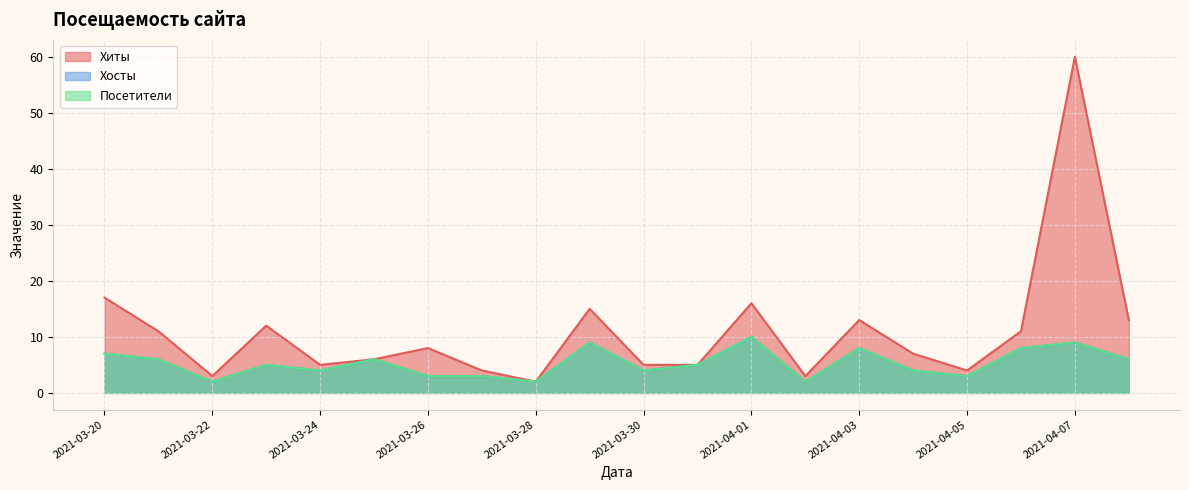

Reading right to left, what are all the values shown in this chart?

Хиты: 2021-04-08=13	2021-04-07=60	2021-04-06=11	2021-04-05=4	2021-04-04=7	2021-04-03=13	2021-04-02=3	2021-04-01=16	2021-03-31=5	2021-03-30=5	2021-03-29=15	2021-03-28=2	2021-03-27=4	2021-03-26=8	2021-03-25=6	2021-03-24=5	2021-03-23=12	2021-03-22=3	2021-03-21=11	2021-03-20=17
Хосты: 2021-04-08=6	2021-04-07=9	2021-04-06=8	2021-04-05=3	2021-04-04=4	2021-04-03=8	2021-04-02=2	2021-04-01=10	2021-03-31=5	2021-03-30=4	2021-03-29=9	2021-03-28=2	2021-03-27=3	2021-03-26=3	2021-03-25=6	2021-03-24=4	2021-03-23=5	2021-03-22=2	2021-03-21=6	2021-03-20=7
Посетители: 2021-04-08=6	2021-04-07=9	2021-04-06=8	2021-04-05=3	2021-04-04=4	2021-04-03=8	2021-04-02=2	2021-04-01=10	2021-03-31=5	2021-03-30=4	2021-03-29=9	2021-03-28=2	2021-03-27=3	2021-03-26=3	2021-03-25=6	2021-03-24=4	2021-03-23=5	2021-03-22=2	2021-03-21=6	2021-03-20=7